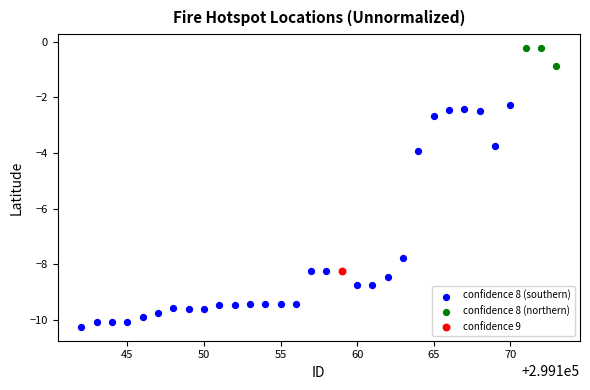

What are all the series names shown in the legend?

confidence 8 (southern), confidence 8 (northern), confidence 9